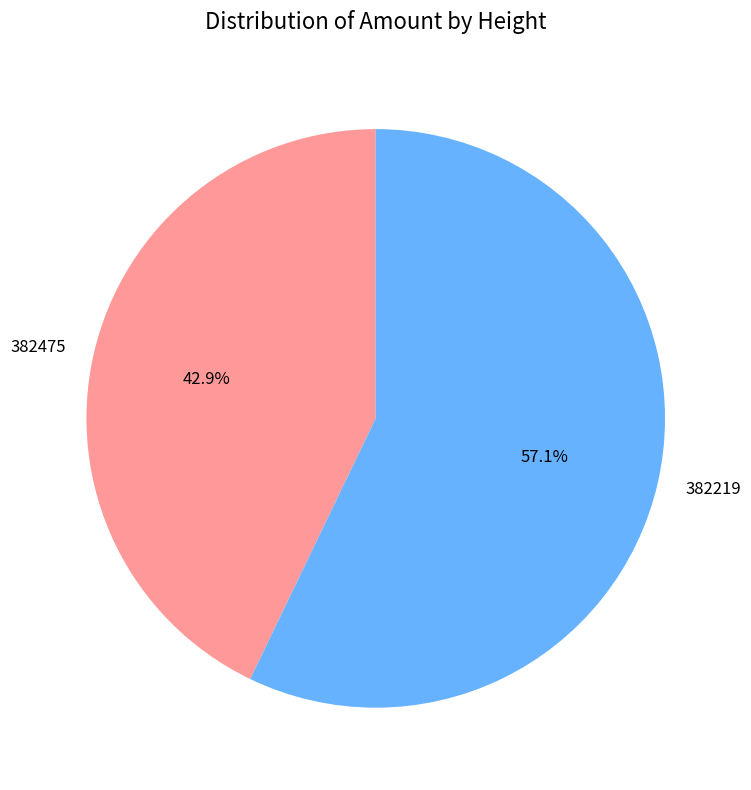

The 382219 slice represents 70% of the pie. True or false?

False